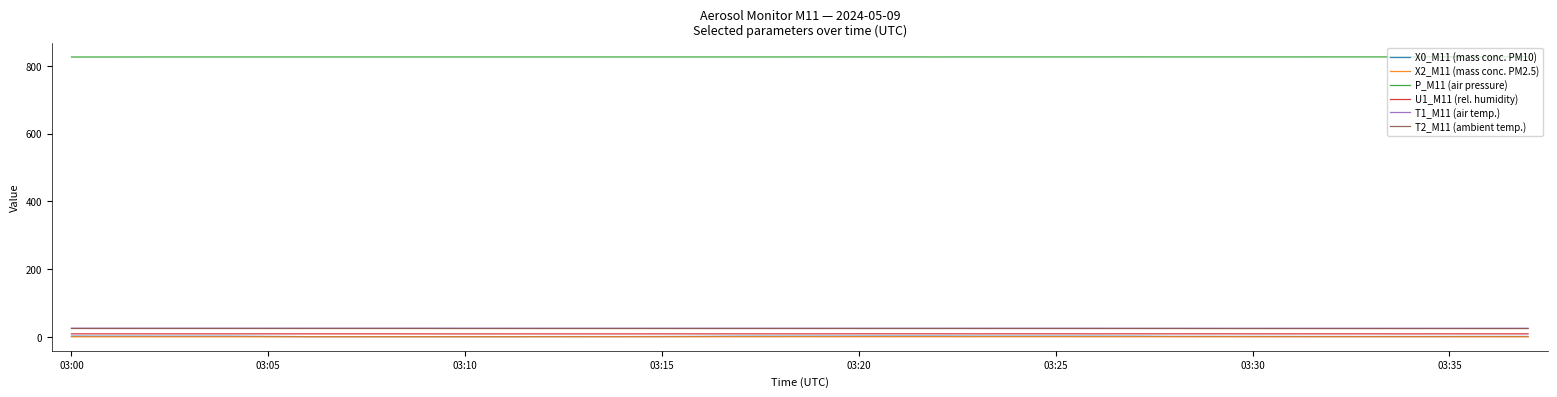

What is the maximum value for T1_M11 (air temp.)?

25.8